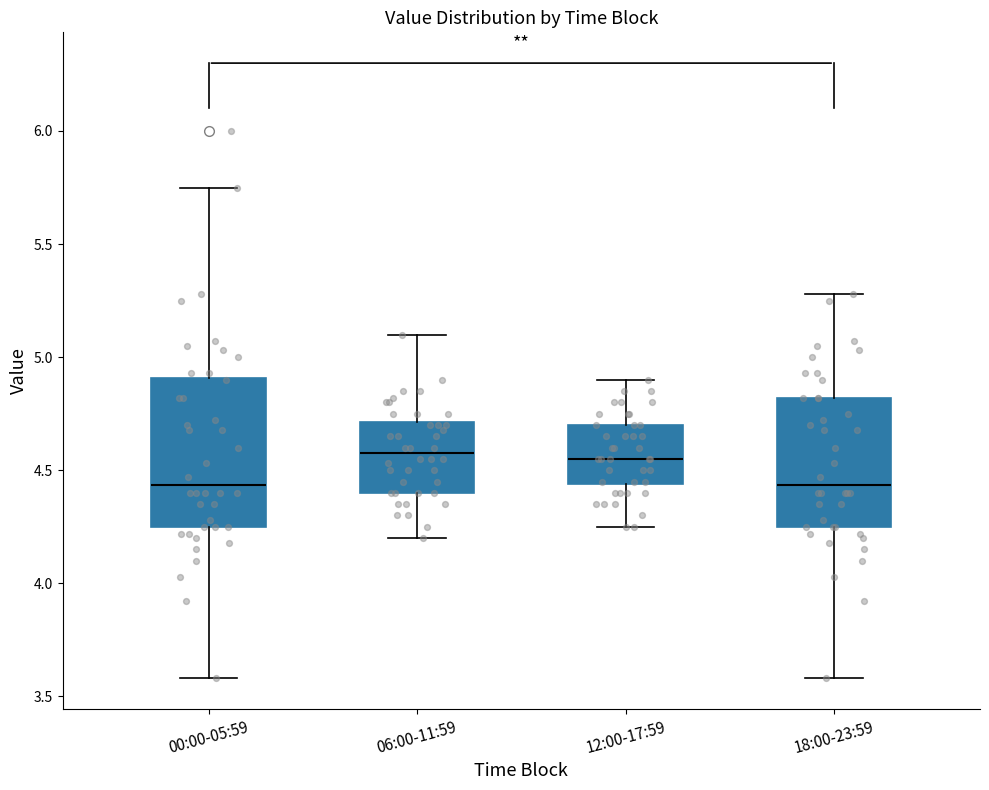

Which box is the tallest, from its lower edge to its upper edge?

00:00-05:59